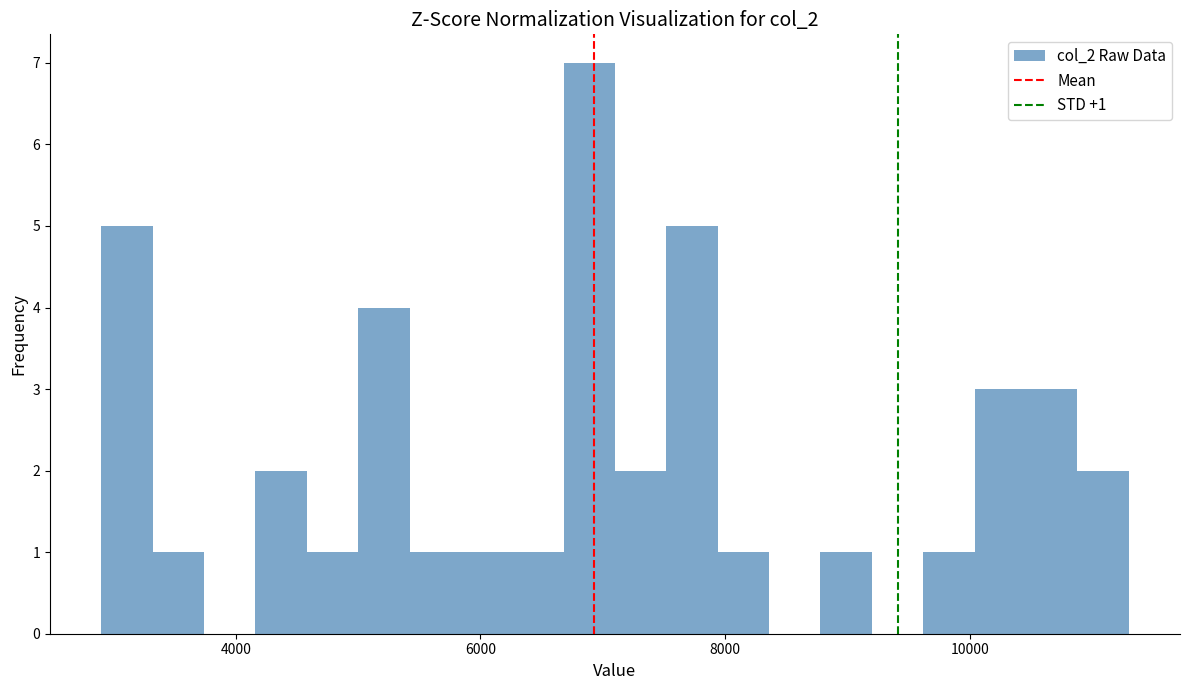

Around what value on the x-axis is the tallest bar? Give the approximate position of its centre, as read against the axis.

6800